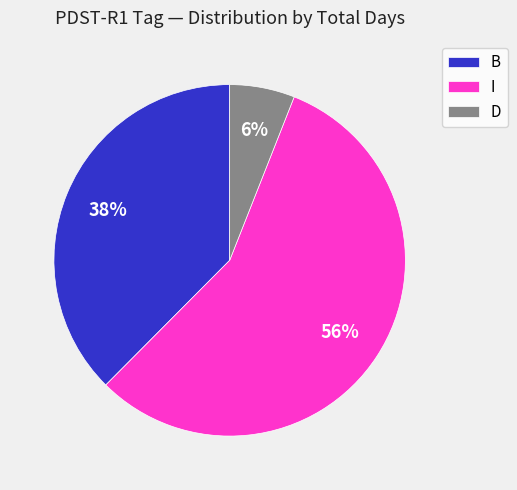

Which slice is the largest?

I